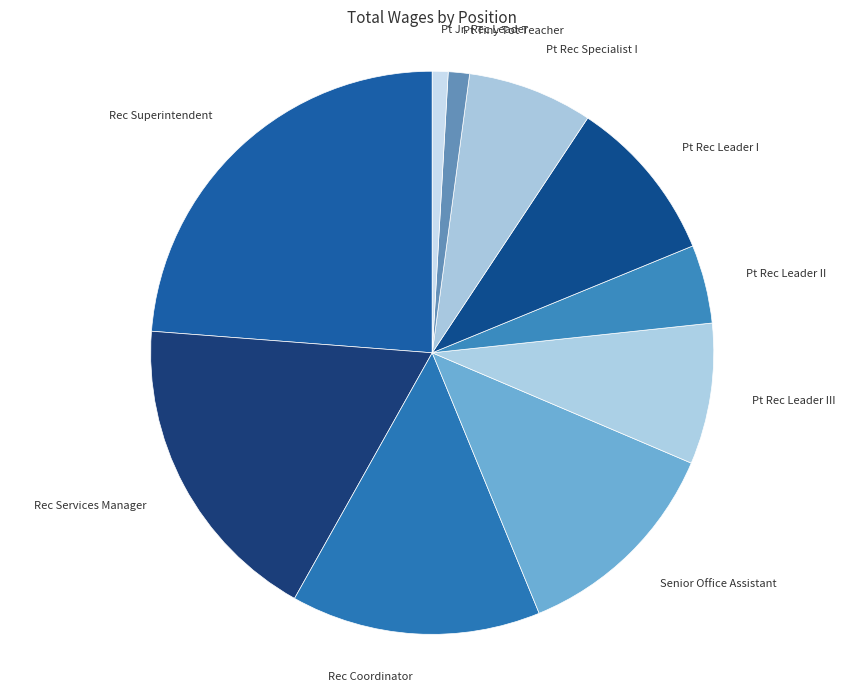

Which category has the biggest portion of the pie?

Rec Superintendent